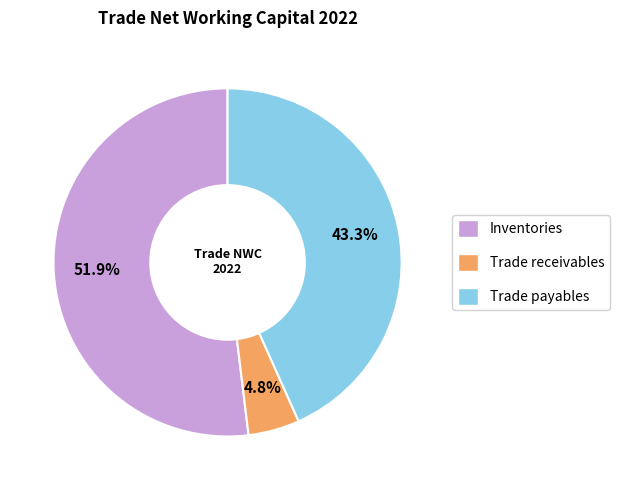

How many slices are in this pie chart?

3